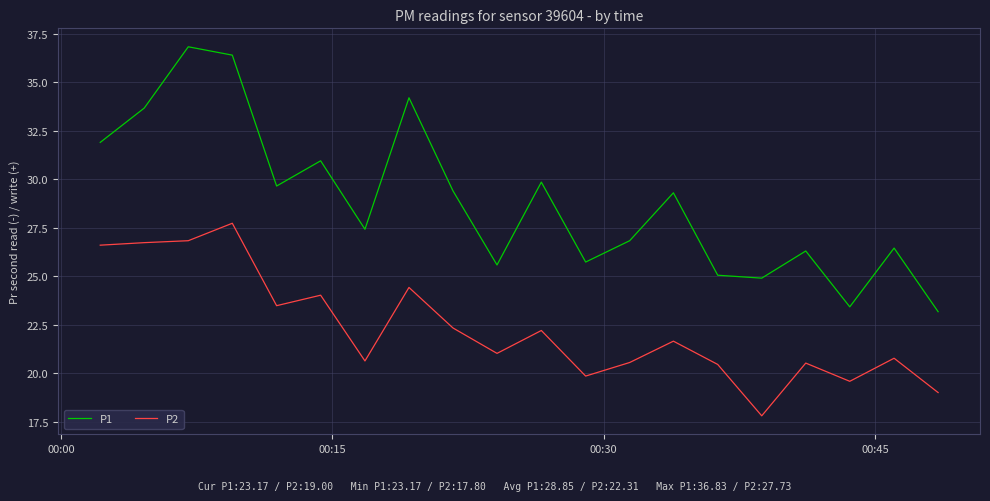

True or false: P1 and P2 intersect in this chart.

False